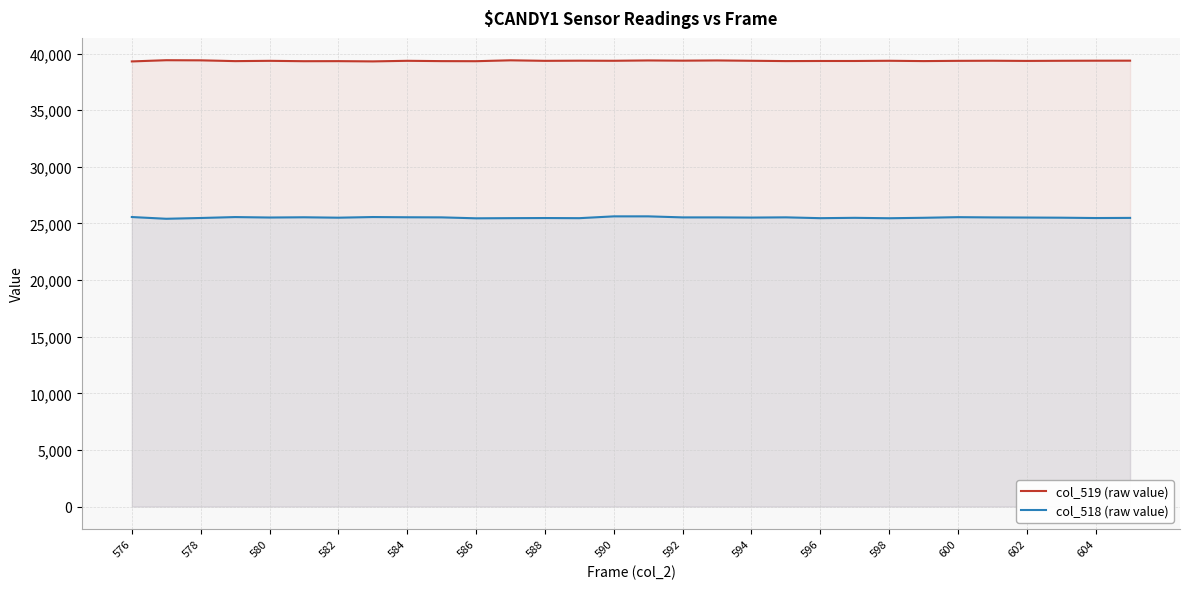

What is the difference between the highest and lowest values at 584?

13813